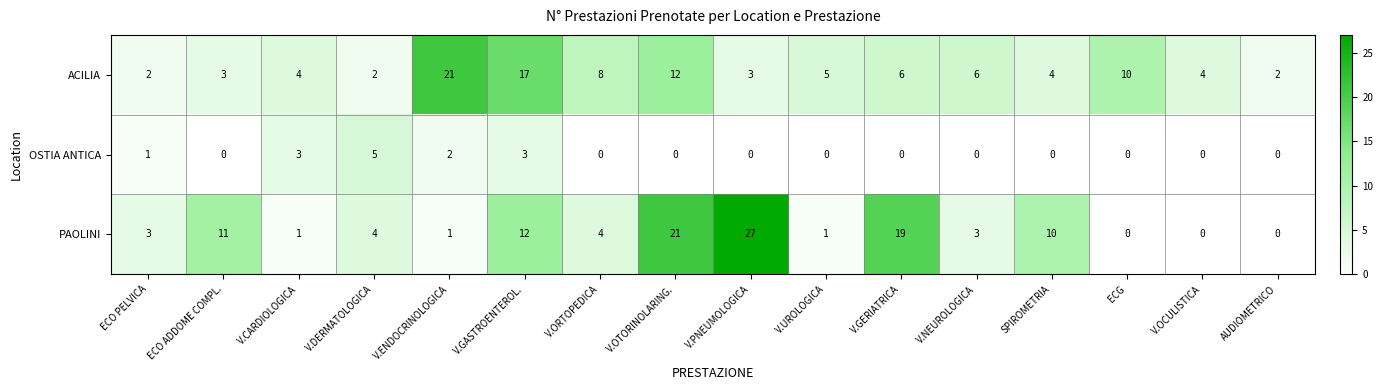

What is the difference between the highest and lowest values at V.GASTROENTEROL.?

14